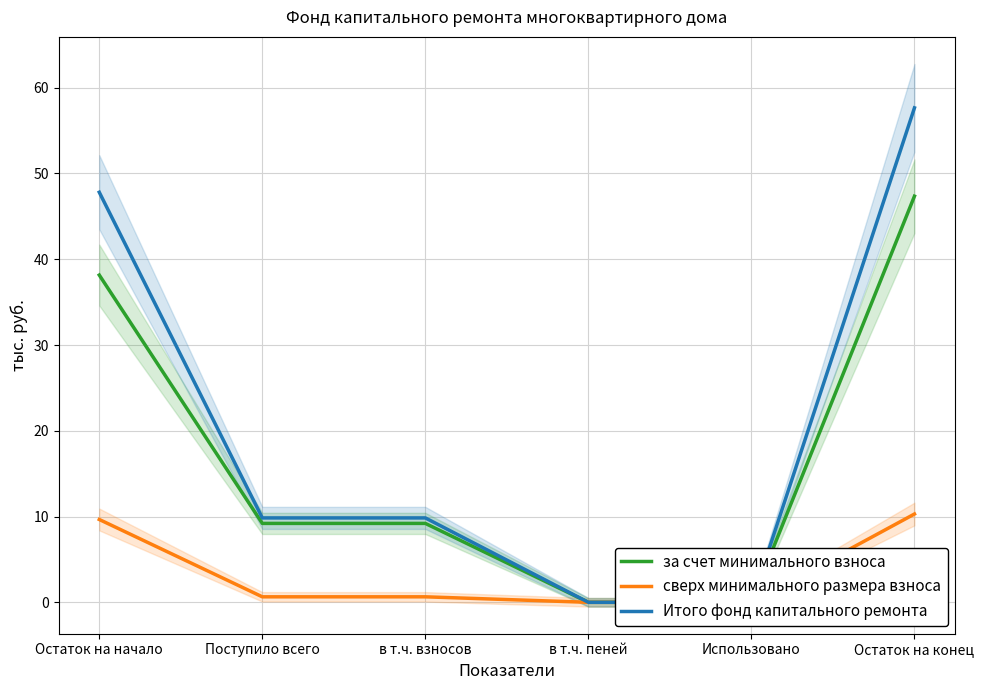

True or false: за счет минимального взноса has more than 2 points higher than both neighbors.

False